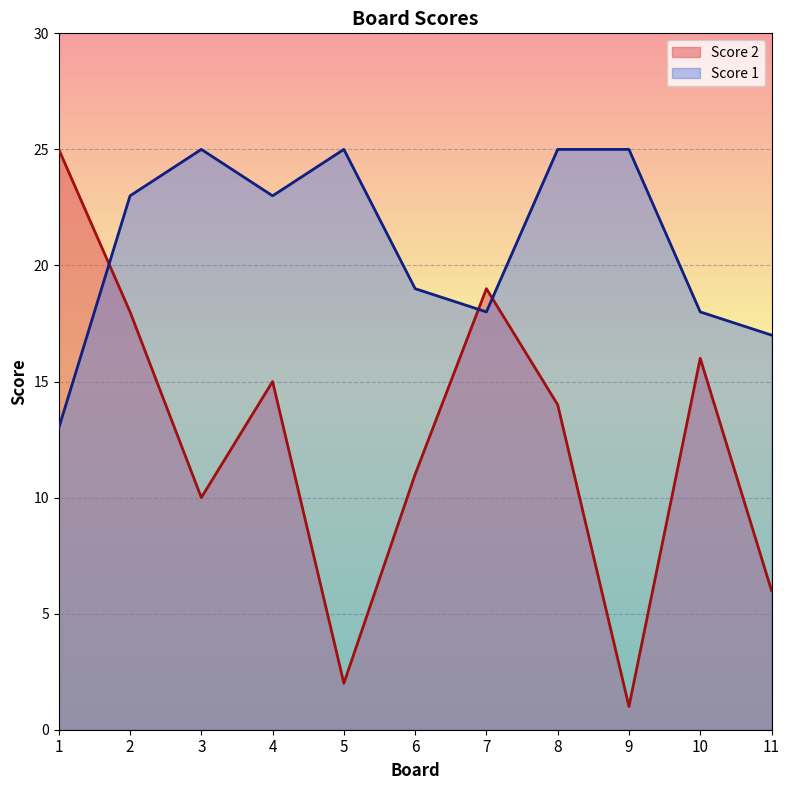

What is the sum of the Score 2 values at 5 and 10?

18